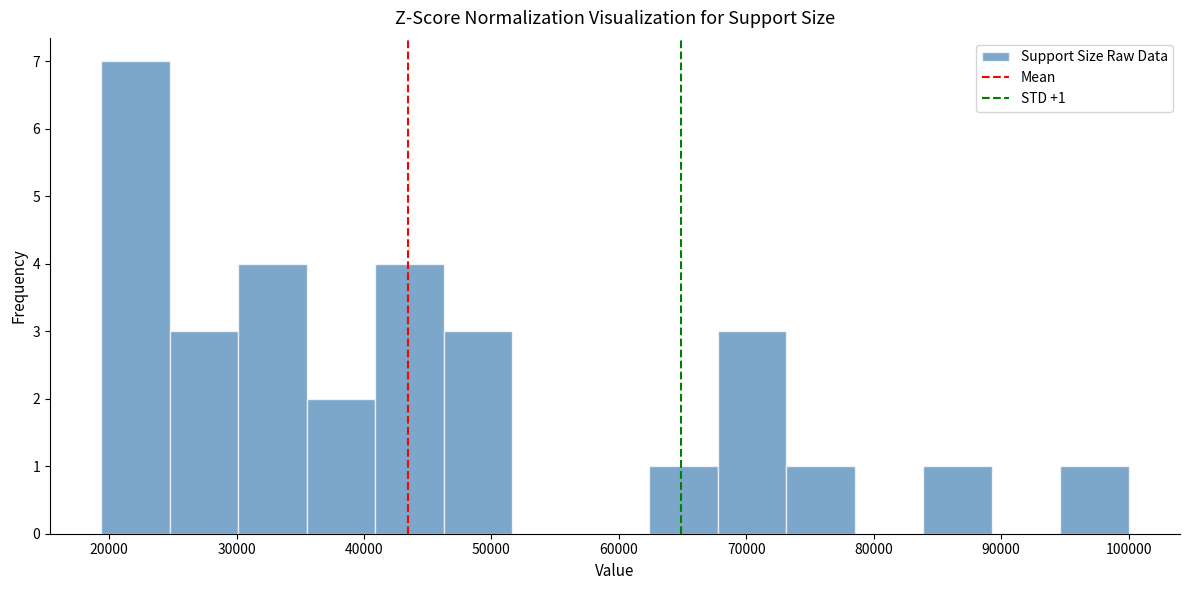

Which range on the x-axis has the tallest bar?

19000 to 25000